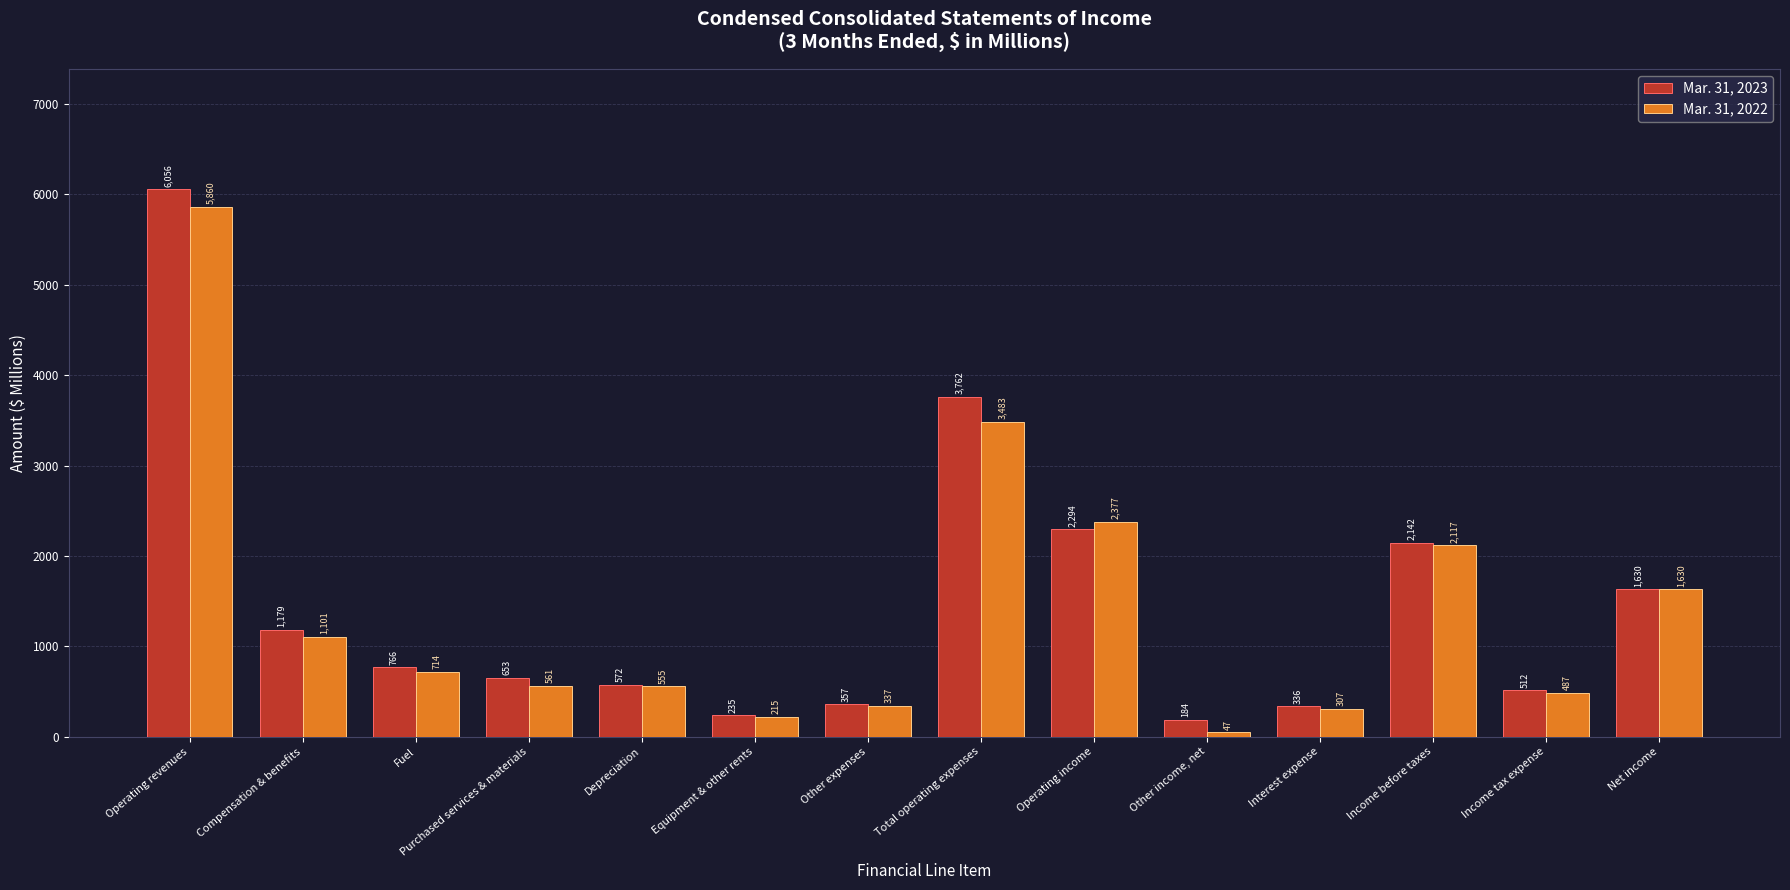

The value of Mar. 31, 2023 at Fuel is 766. True or false?

True